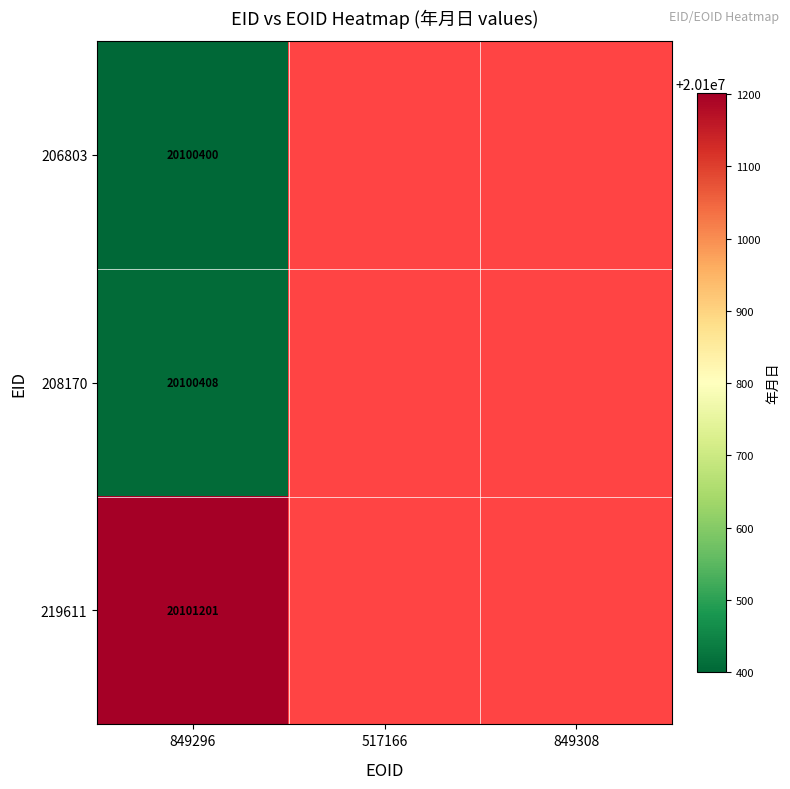

The value of 208170 at 849296 is 6584645. True or false?

False